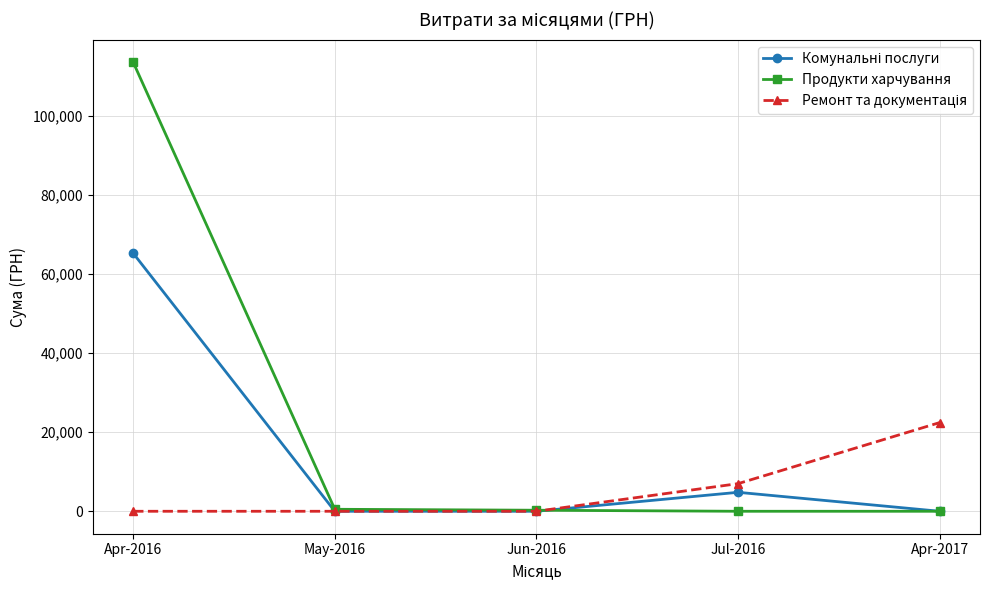

Which label corresponds to the largest value in the chart?

Apr-2016